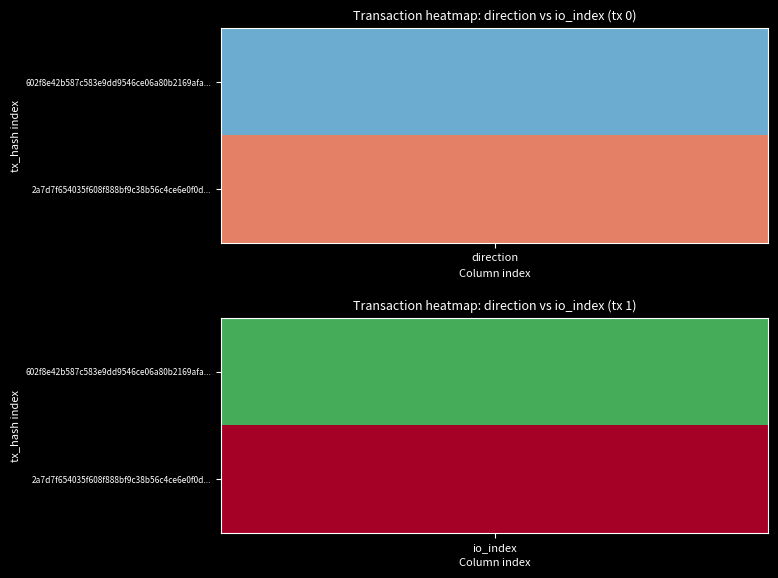

Reading left to right, list all the values displayed in this chart.

602f8e42b587c583e9dd9546ce06a80b2169afa: -1	84
2a7d7f654035f608f888bf9c38b56c4ce6e0f0d: 1	0